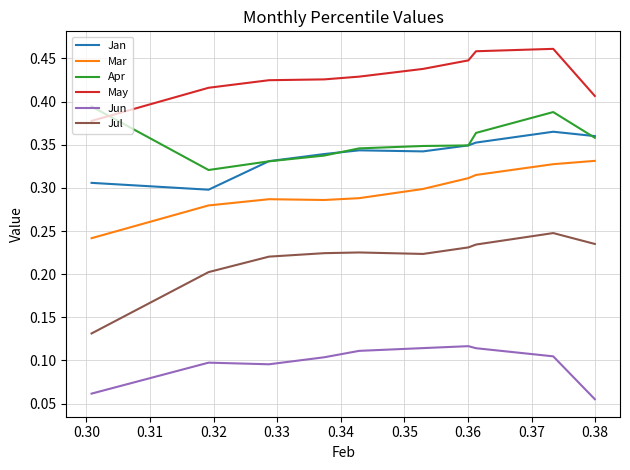

How many categories are shown in the chart?

10